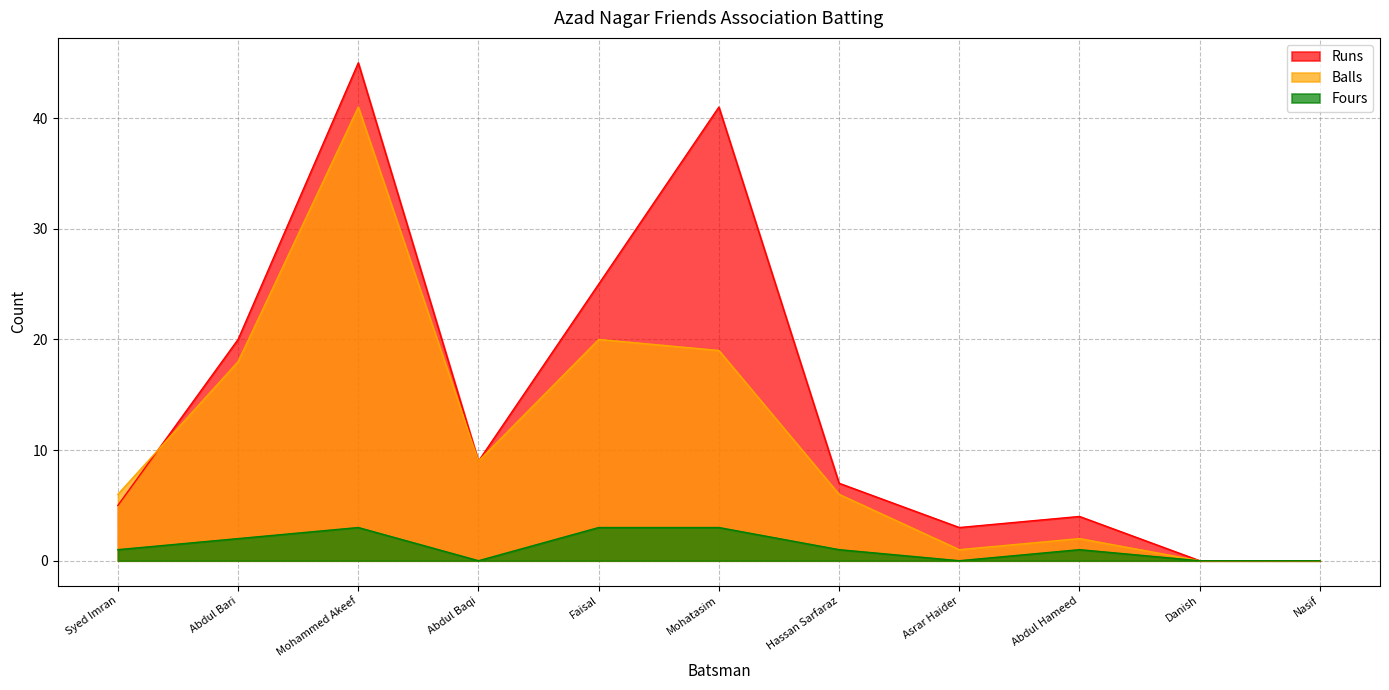

What is the difference between the Balls values at Abdul Hameed and Hassan Sarfaraz?

4